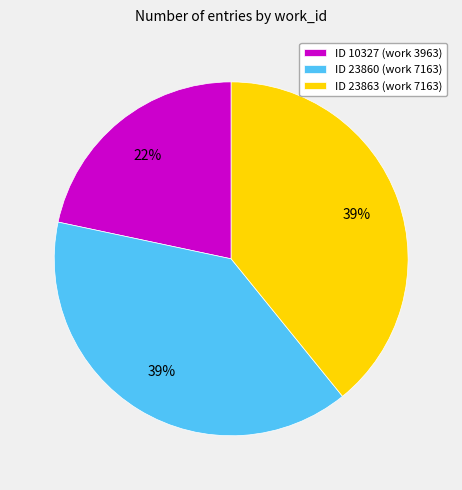

Is there a majority slice in this chart?

No